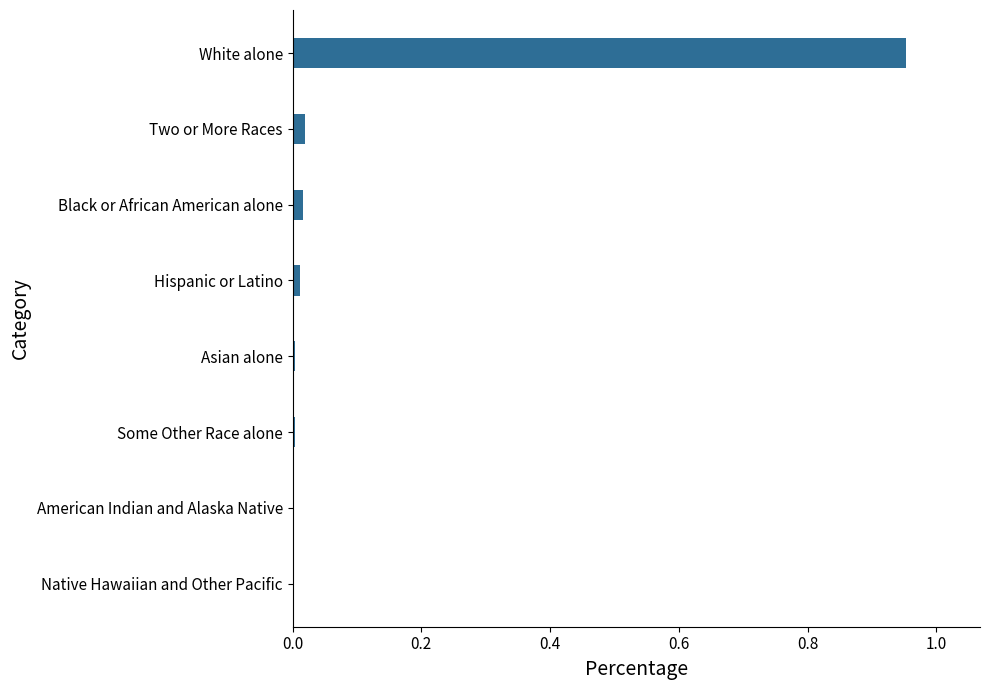

The value at Black or African American alone is 0.0. True or false?

True